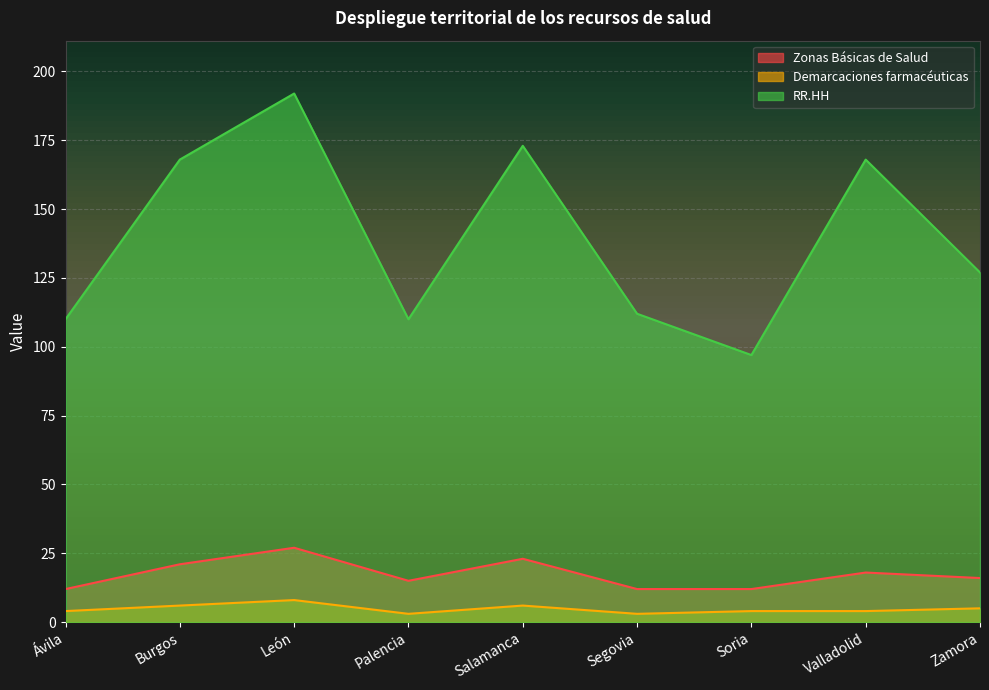

What are all the series names shown in the legend?

Zonas Básicas de Salud, Demarcaciones farmacéuticas, RR.HH